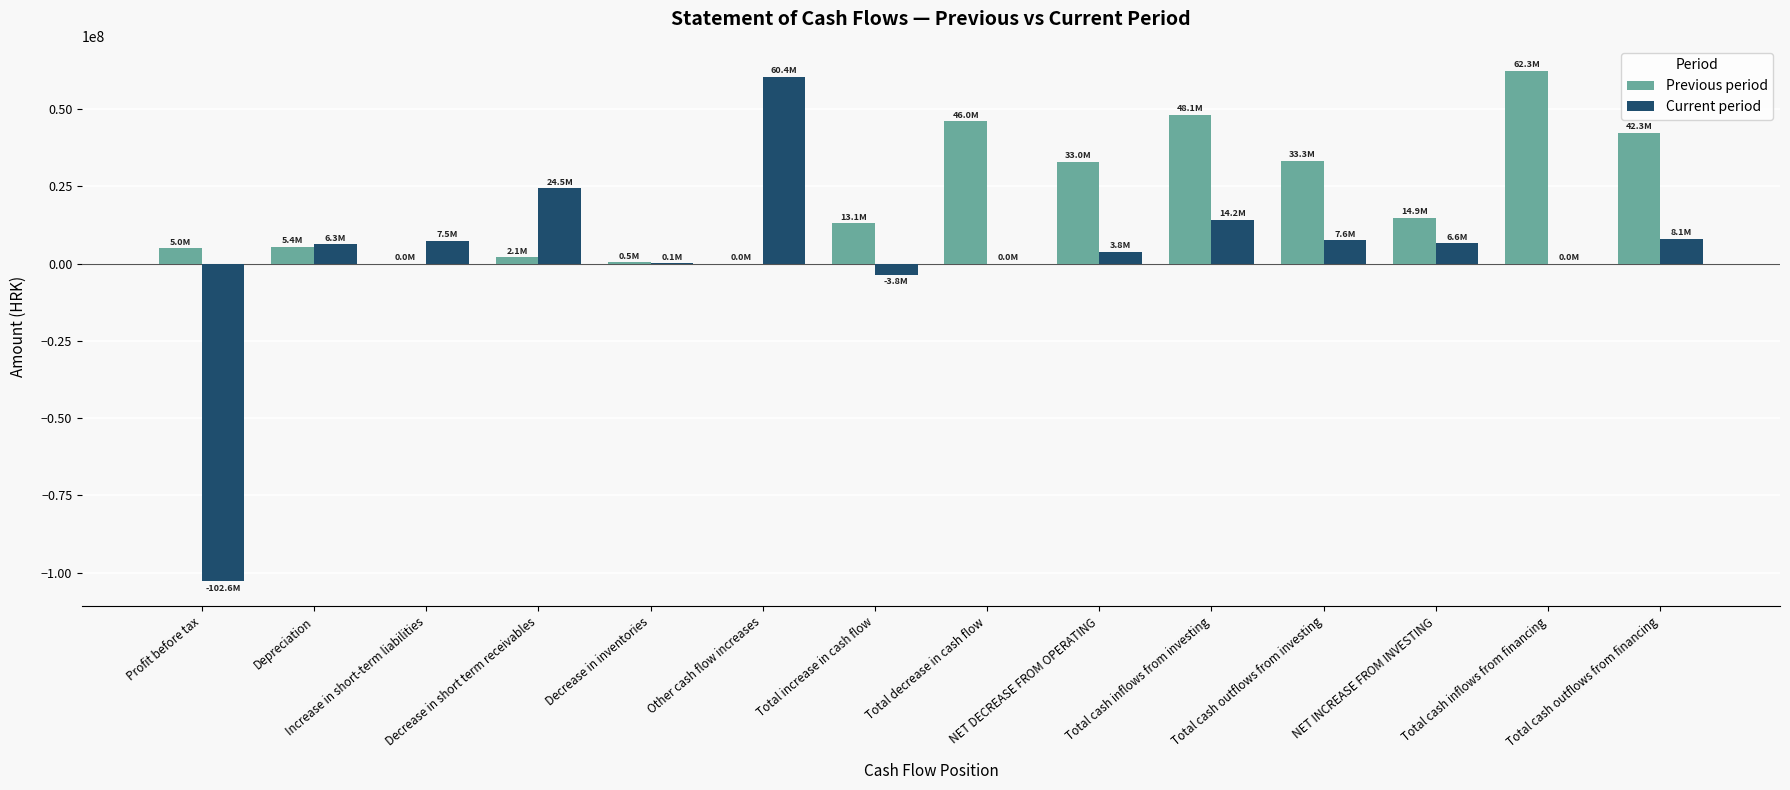

True or false: Previous period has a value of 42344910 at Total cash outflows from financing.

True